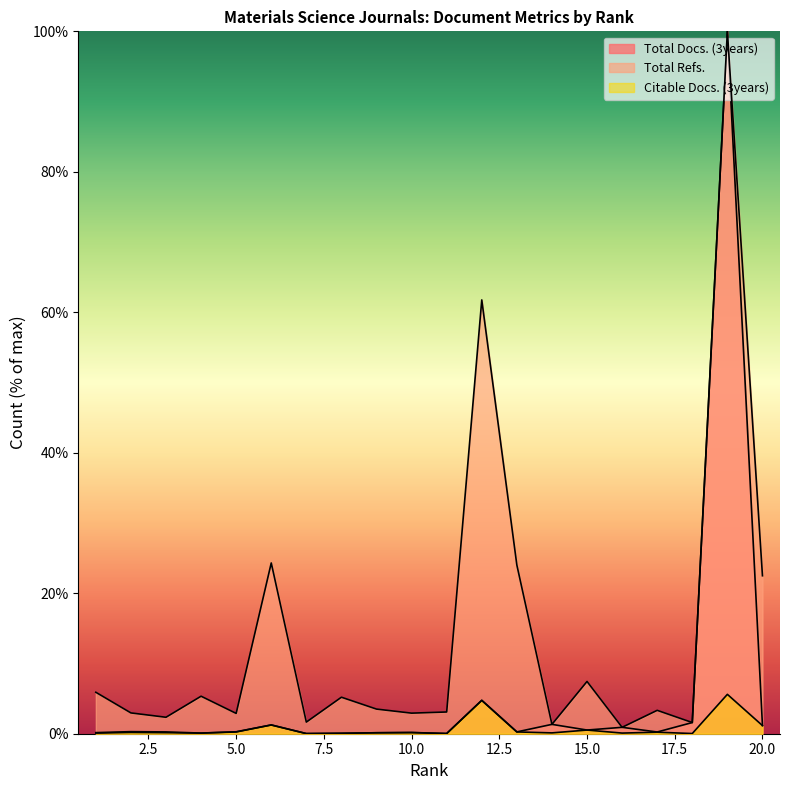

What is the difference between the second highest and second lowest values in the Total Docs. (3years) series?

4.7